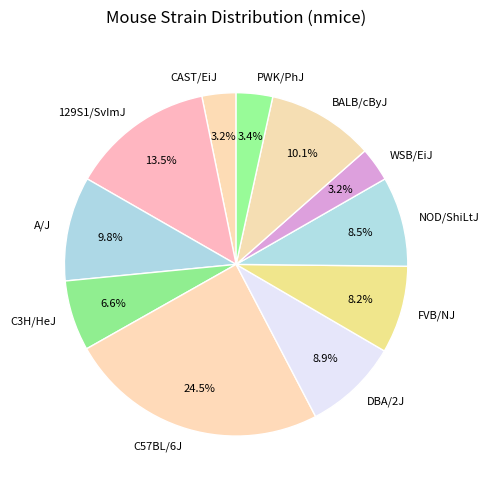

Which slice is the largest?

C57BL/6J